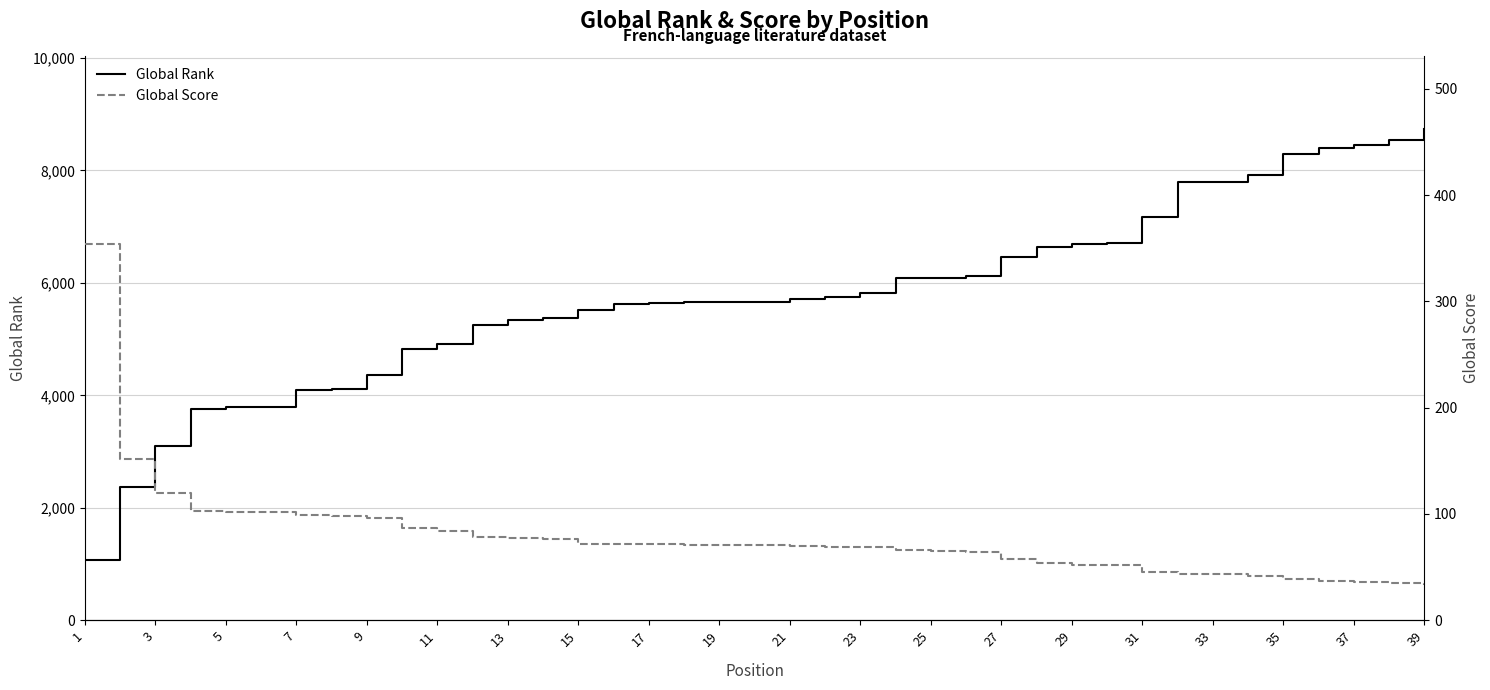

Which series has the largest total across all categories?

Global Rank